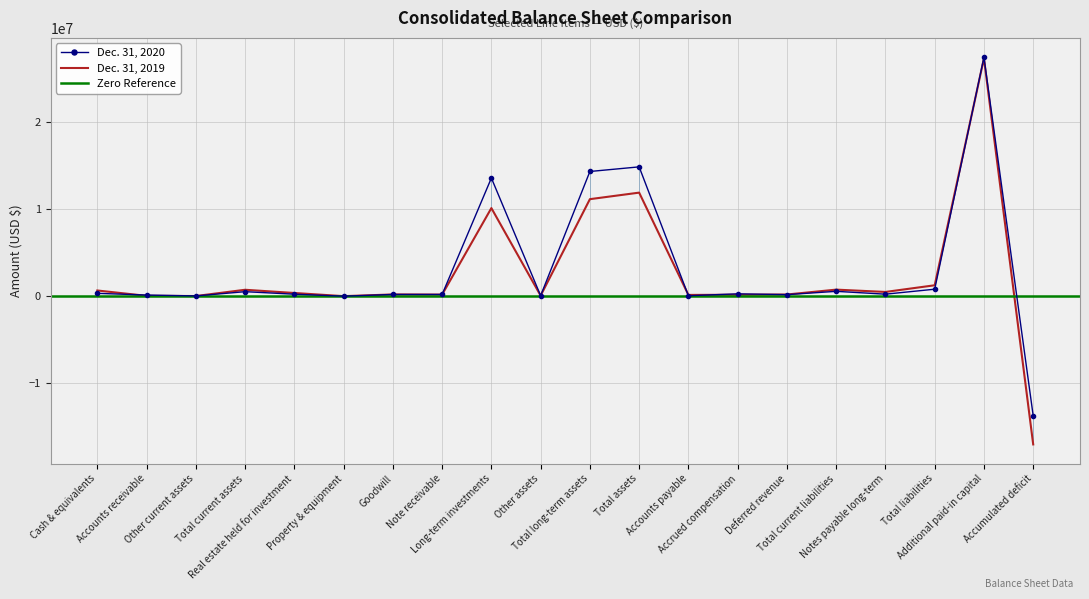

At which category is the sum across all series the highest?

Additional paid-in capital